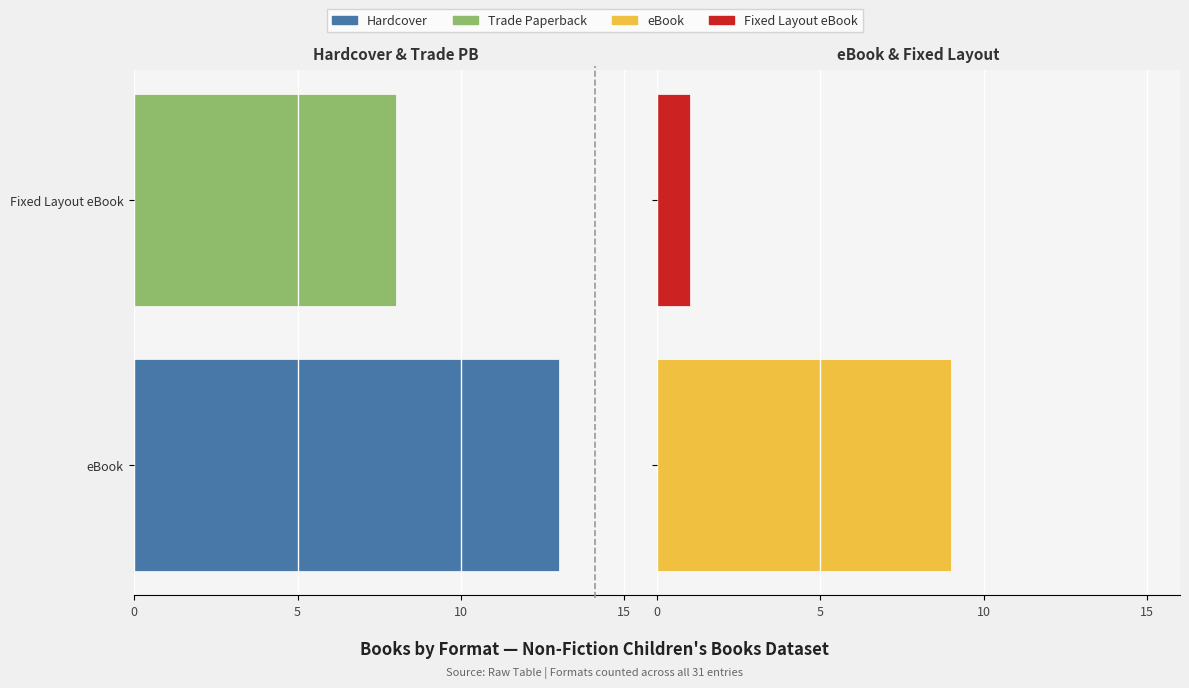

Reading left to right, list all the values displayed in this chart.

count=13	1=8	2=9	3=1